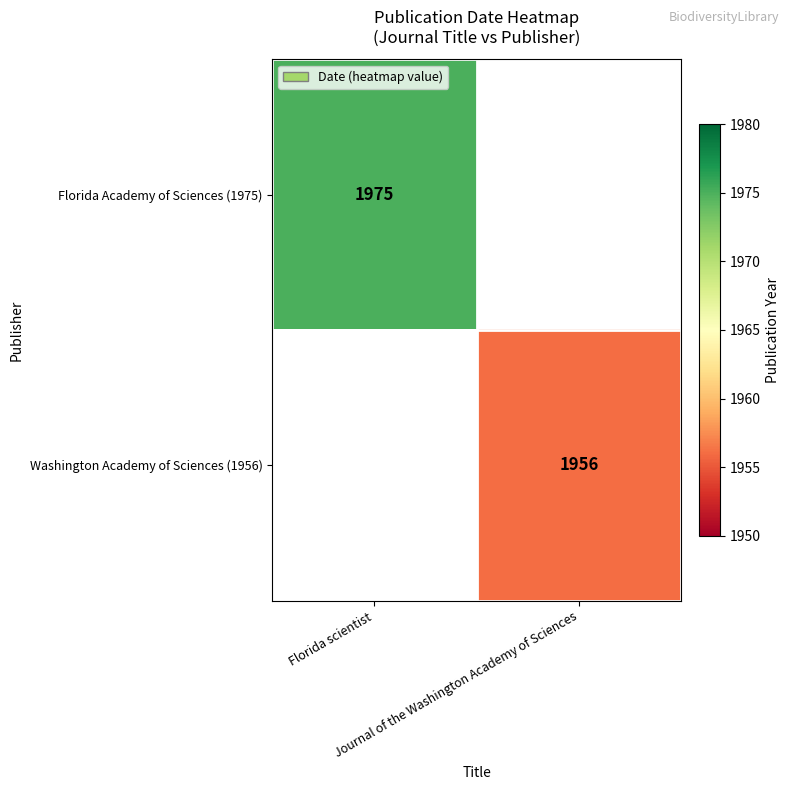

Is the value of Washington Academy of Sciences (1956) at Journal of the Washington Academy of Sciences greater than the value of Florida Academy of Sciences (1975) at Florida scientist?

No